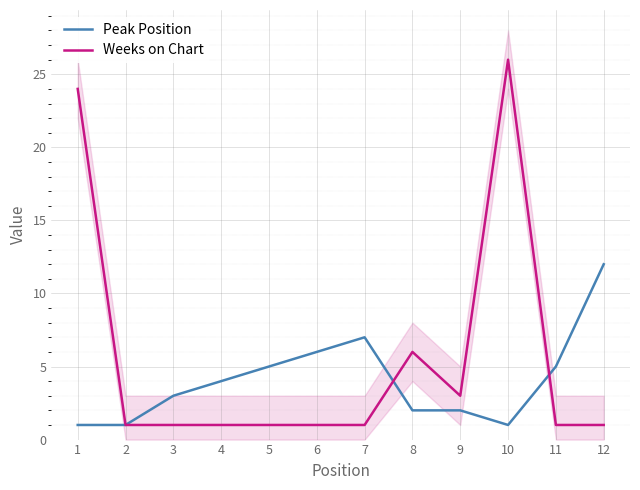

Which has a higher value, 6 or 7?

7